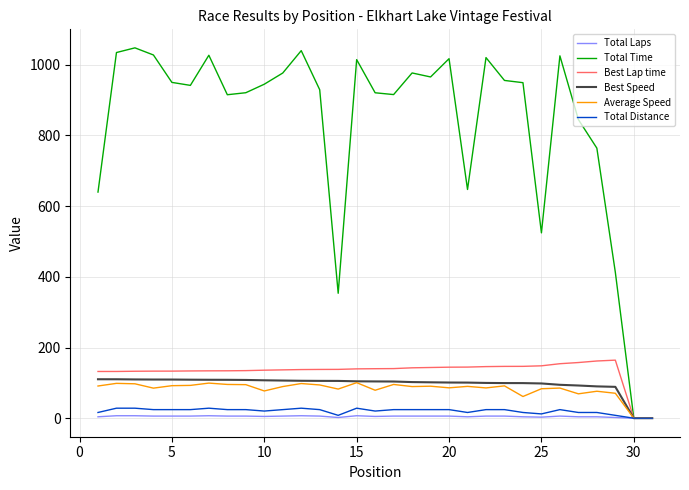

Which series has the largest total across all categories?

Total Time